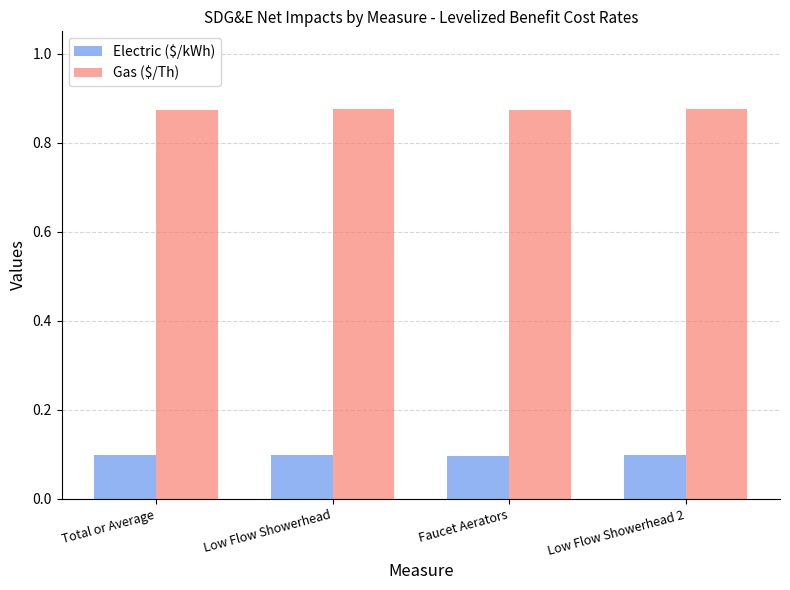

Rank the series by their maximum value, from highest to lowest.

Gas ($/Th), Electric ($/kWh)